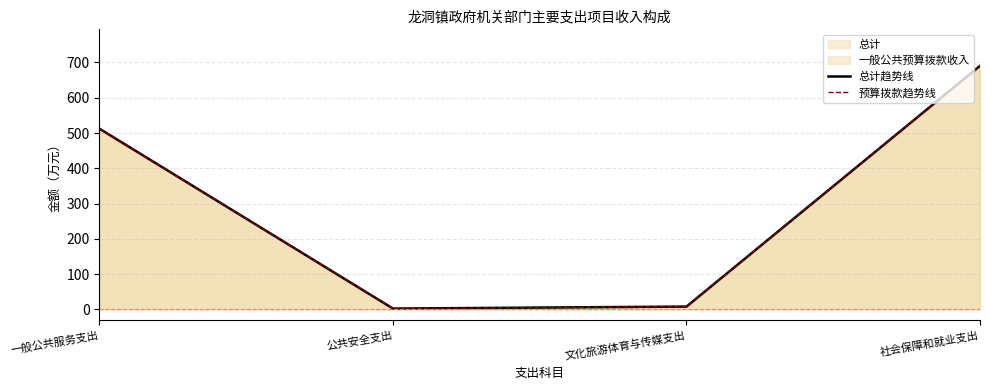

True or false: 预算拨款趋势线 has a value of 465.5 at 社会保障和就业支出.

False